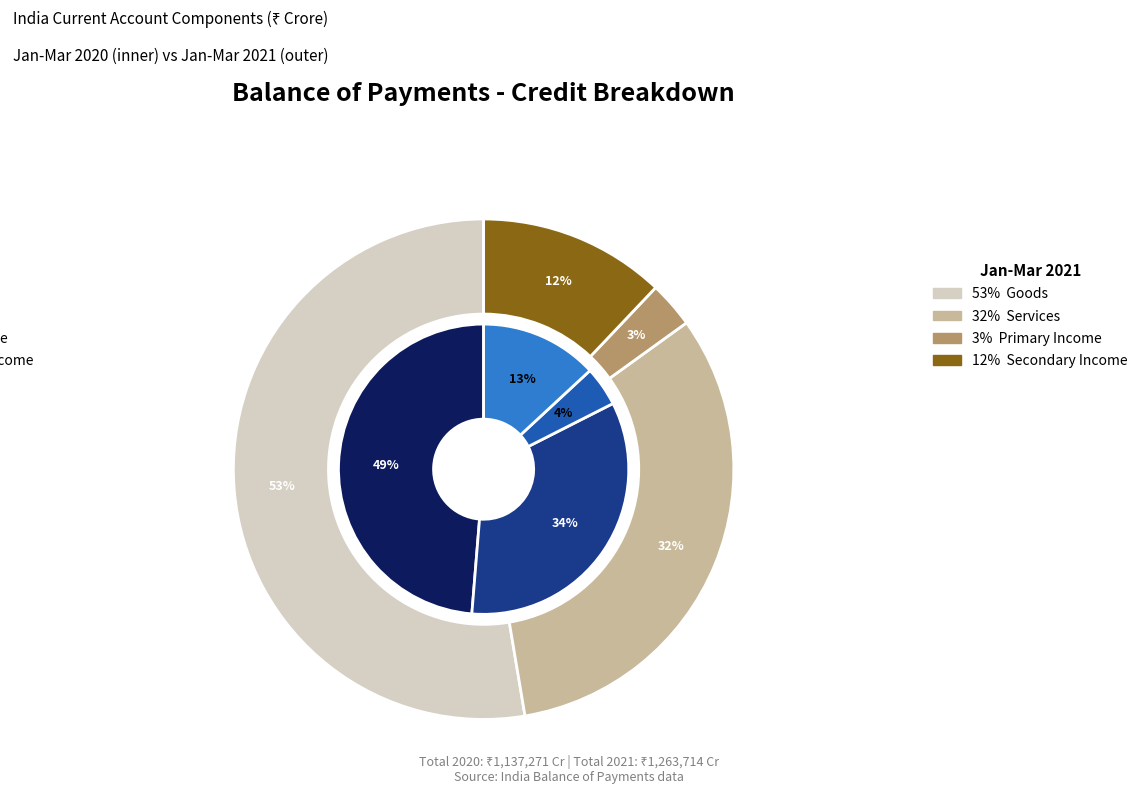

Which category has the biggest portion of the pie?

Goods (2021)